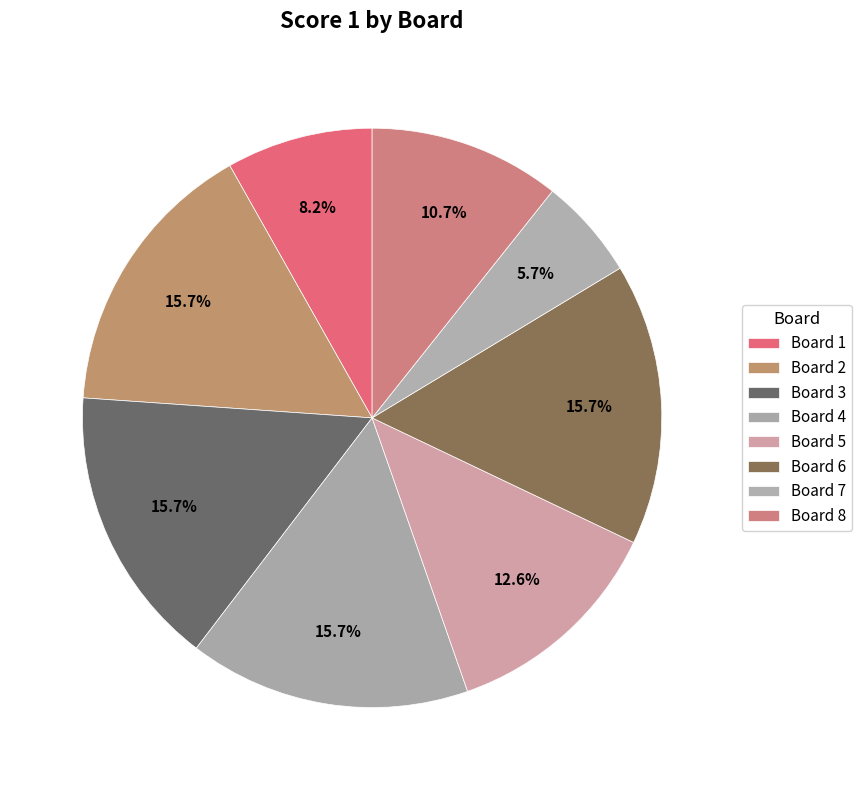

Is Board 7 the majority of the pie?

No